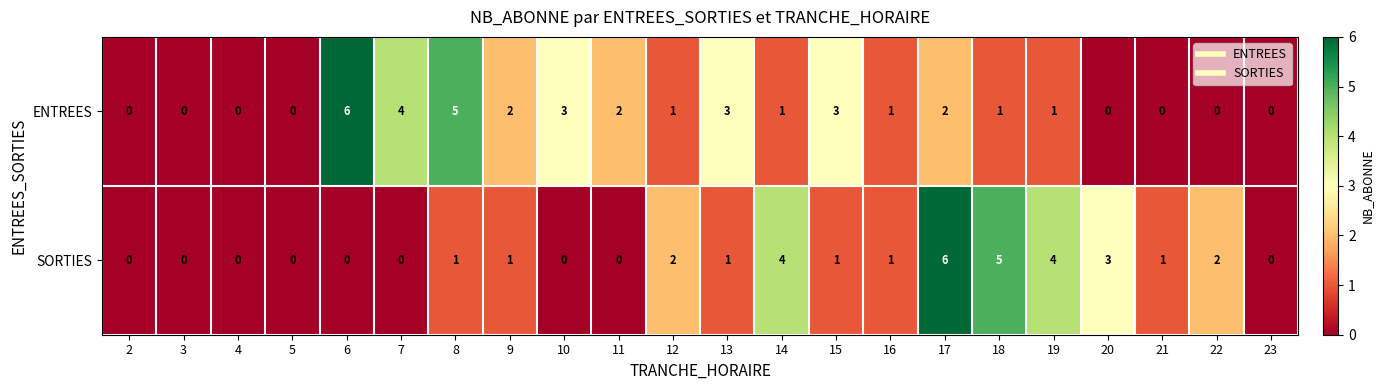

The SORTIES series shows 5 at 18. True or false?

True